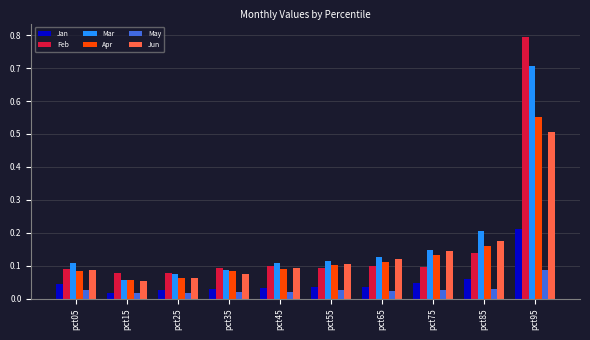

What is the highest value of the Mar series?

0.7